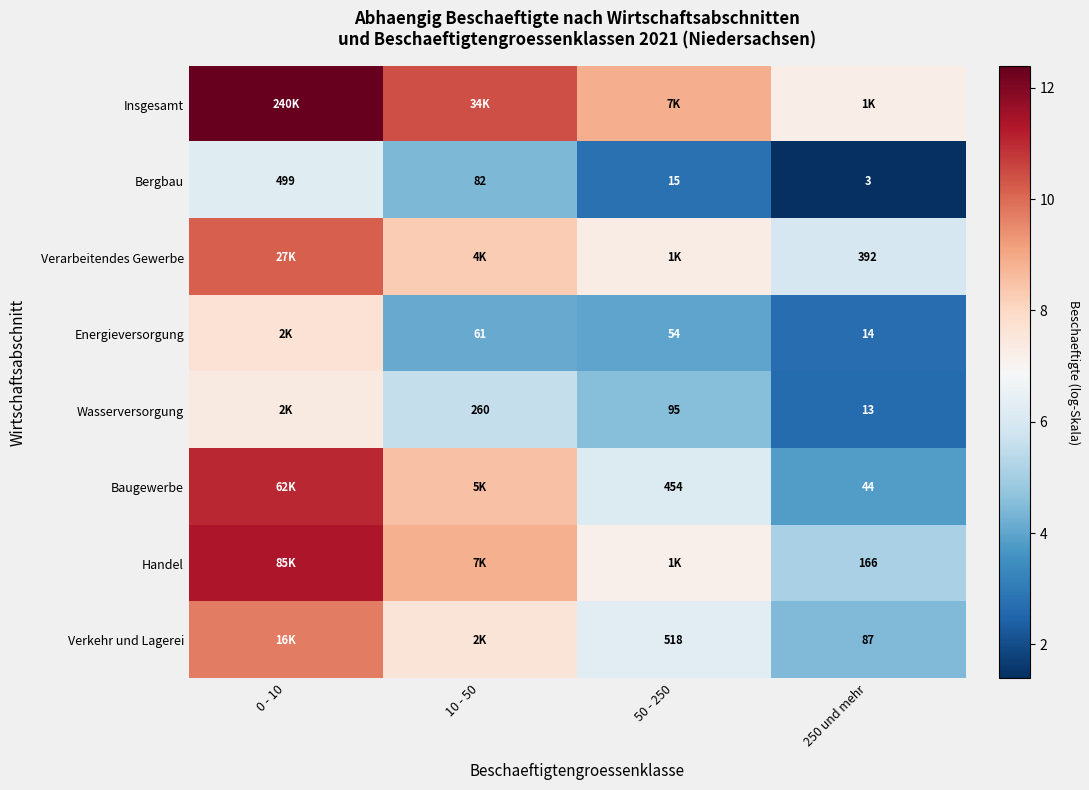

At how many categories does at least one series exceed 7?

4